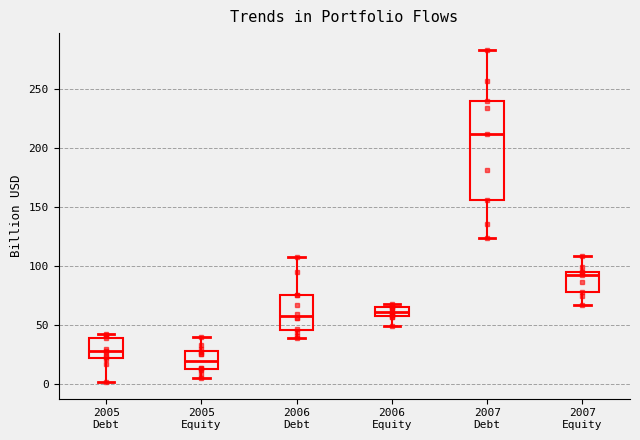

Comparing the boxes themselves (not the whiskers), which one is the tallest?

2007 Debt